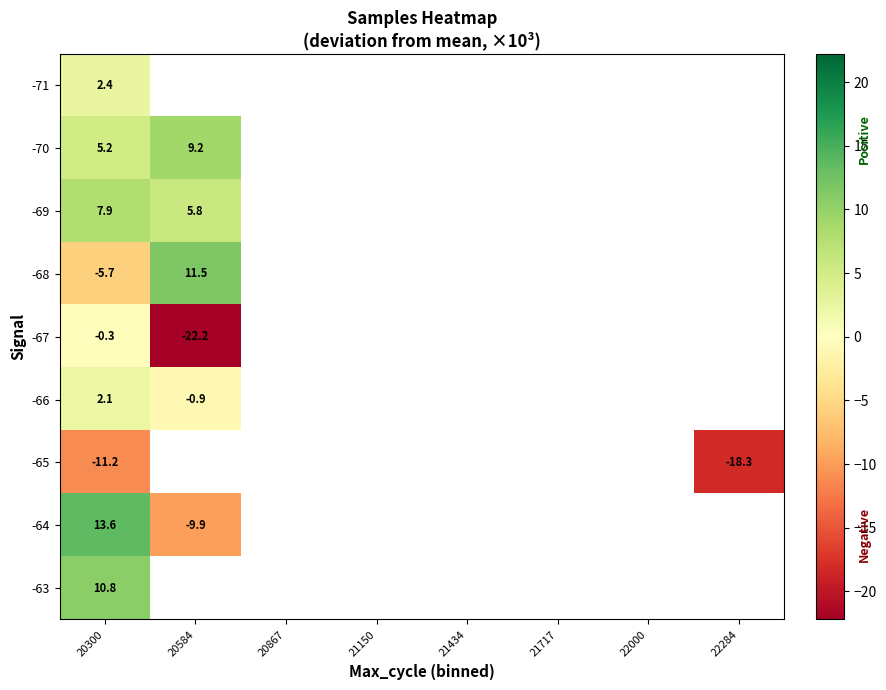

At which category does the chart reach its peak across all series?

20300